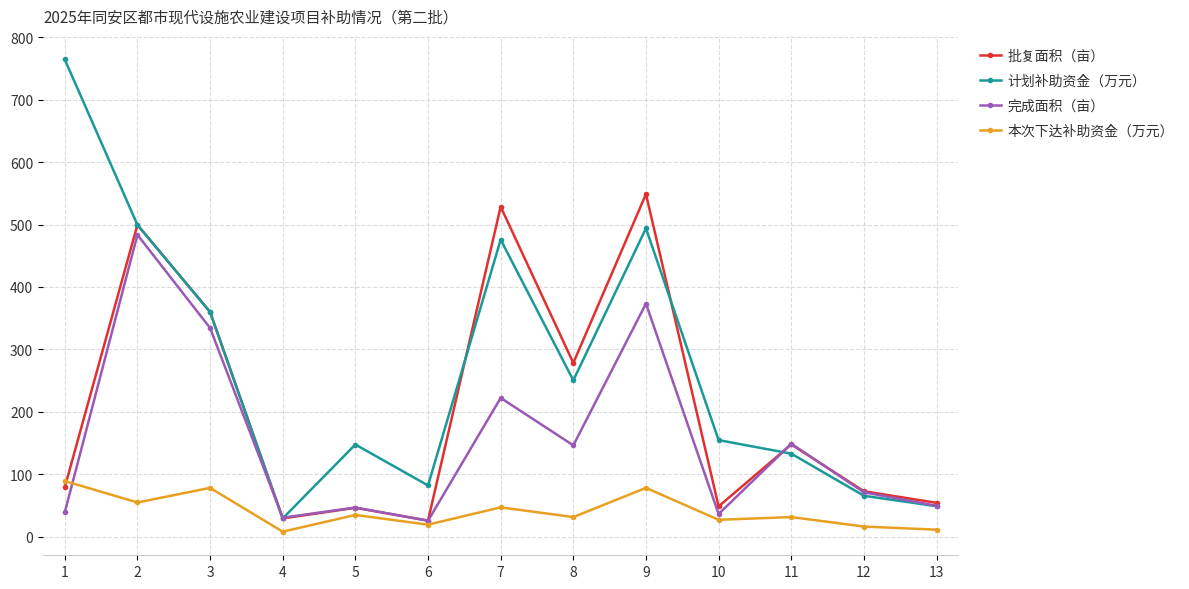

What is the difference between the maximum and minimum values in the 本次下达补助资金（万元） series?

81.2